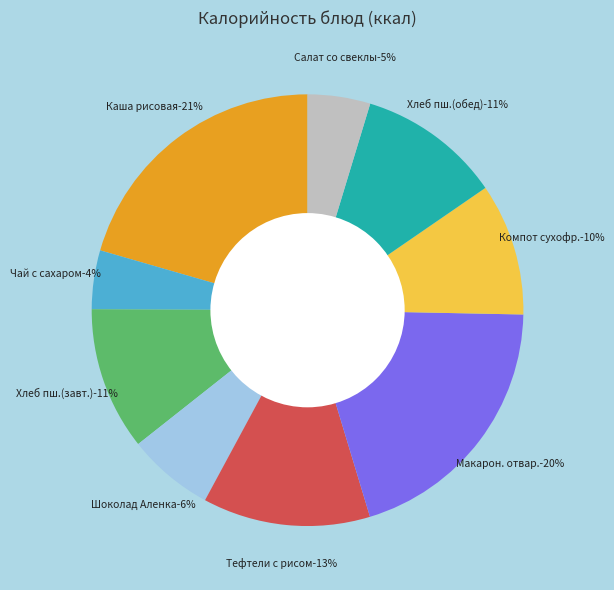

Does any single category account for the majority?

No